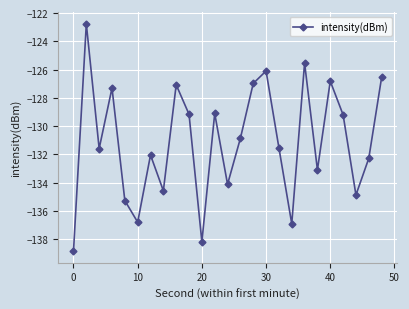

What is the maximum value shown in the chart?

-122.8